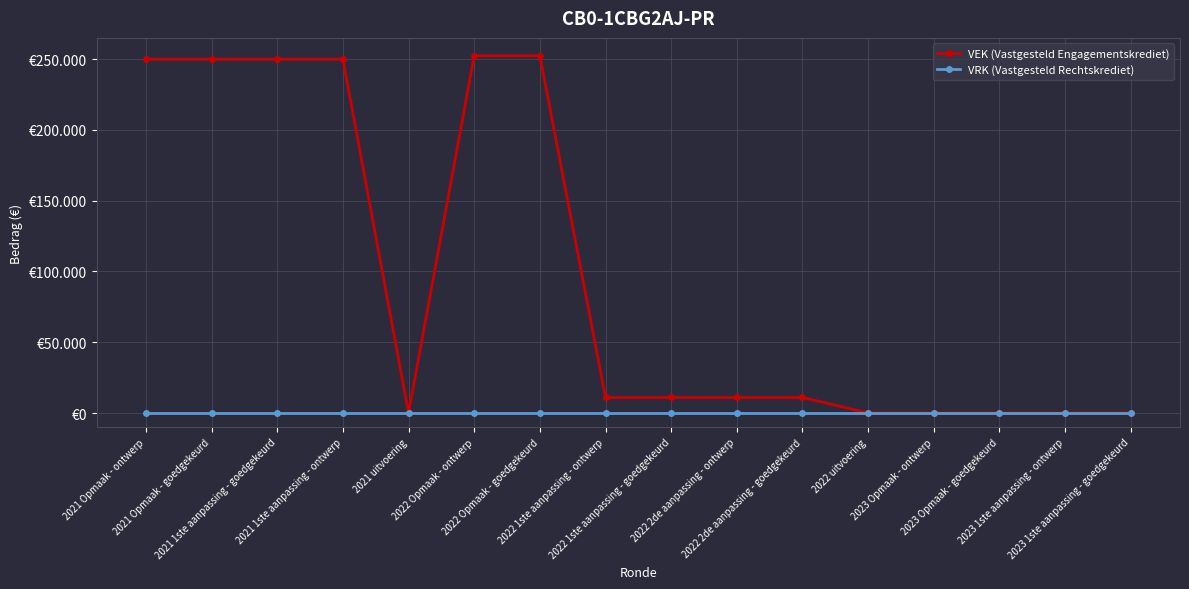

The value of VEK (Vastgesteld Engagementskrediet) at 2022 uitvoering is 152057. True or false?

False